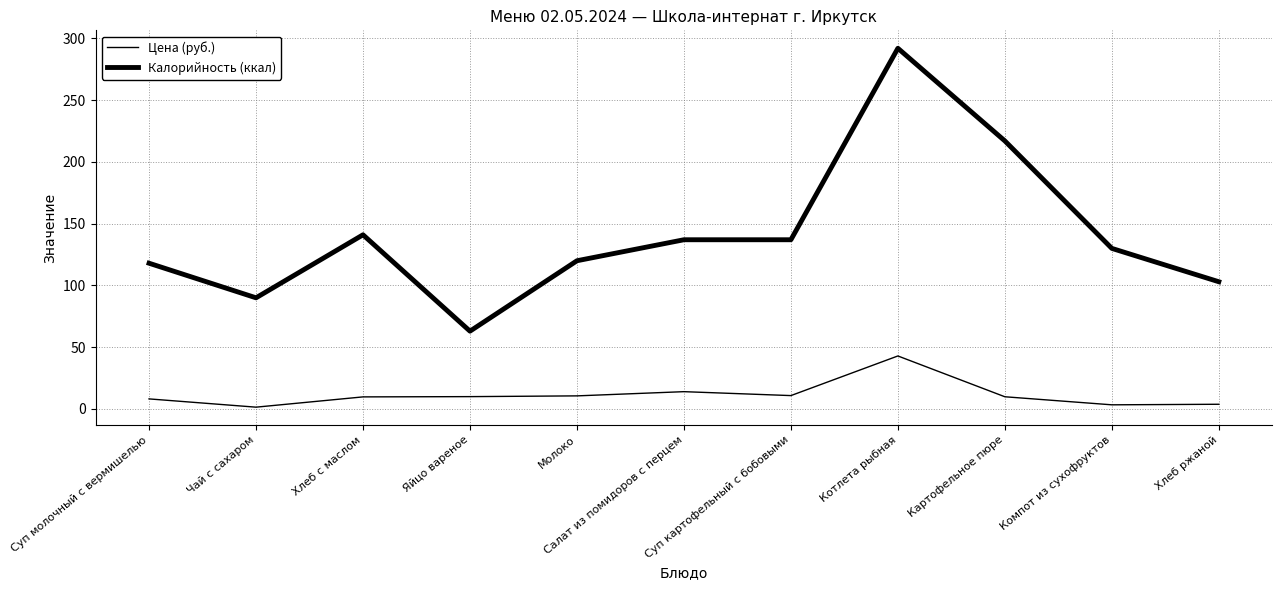

Does the chart display data point markers on the line(s)?

No